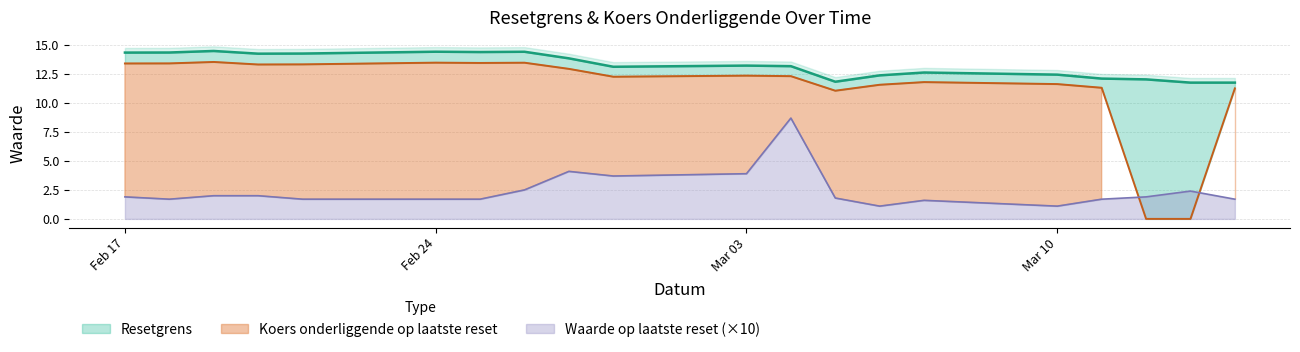

True or false: Resetgrens and Koers onderliggende op laatste reset cross at least once.

False